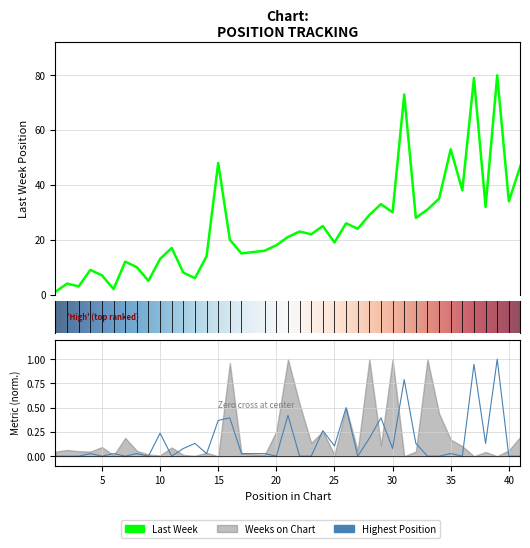

True or false: Posición más alta and Last Week intersect in this chart.

False